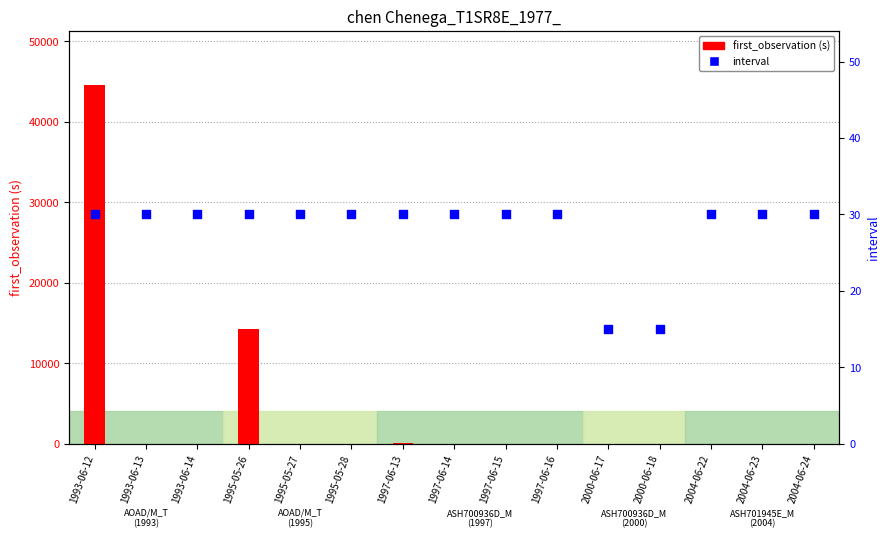

Is the value of interval at 1997-06-13 greater than the value of first_observation (s) at 1993-06-13?

Yes